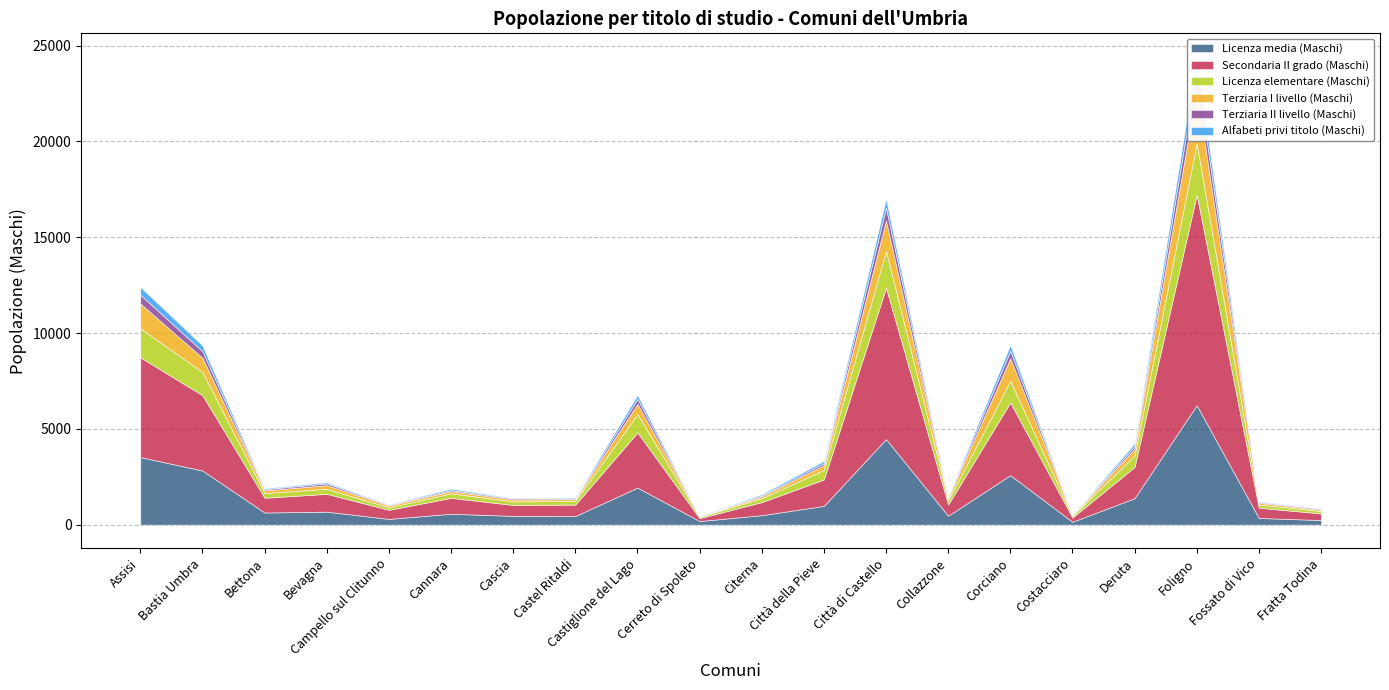

Count the number of data series in this chart.

6